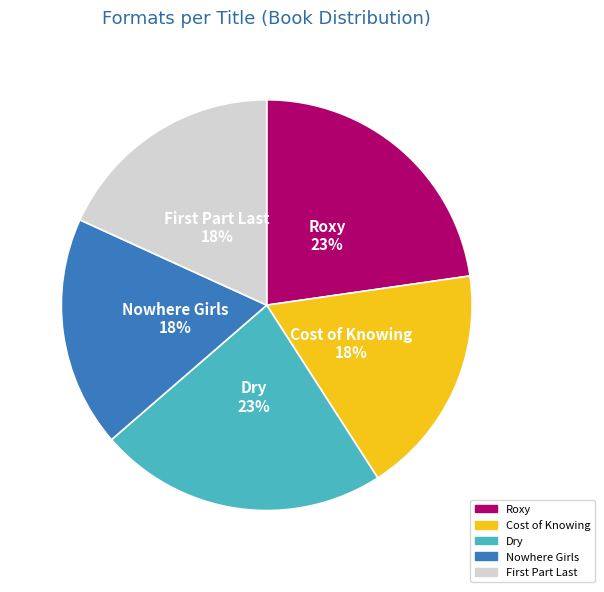

Is it true that Dry is 17% of the pie?

False